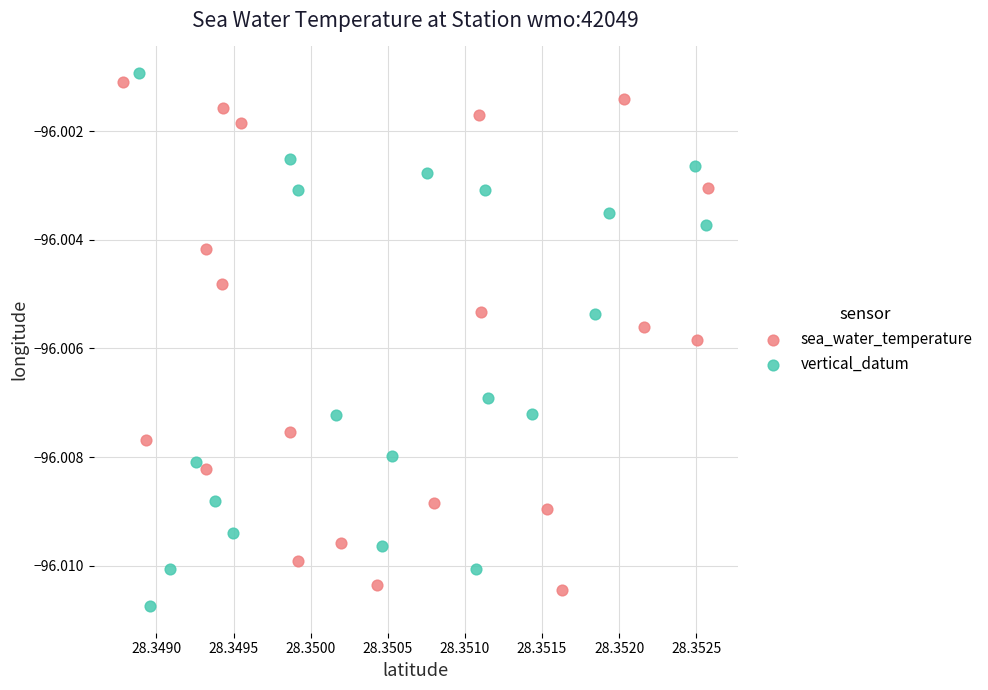

What are all the series names shown in the legend?

sea_water_temperature, vertical_datum